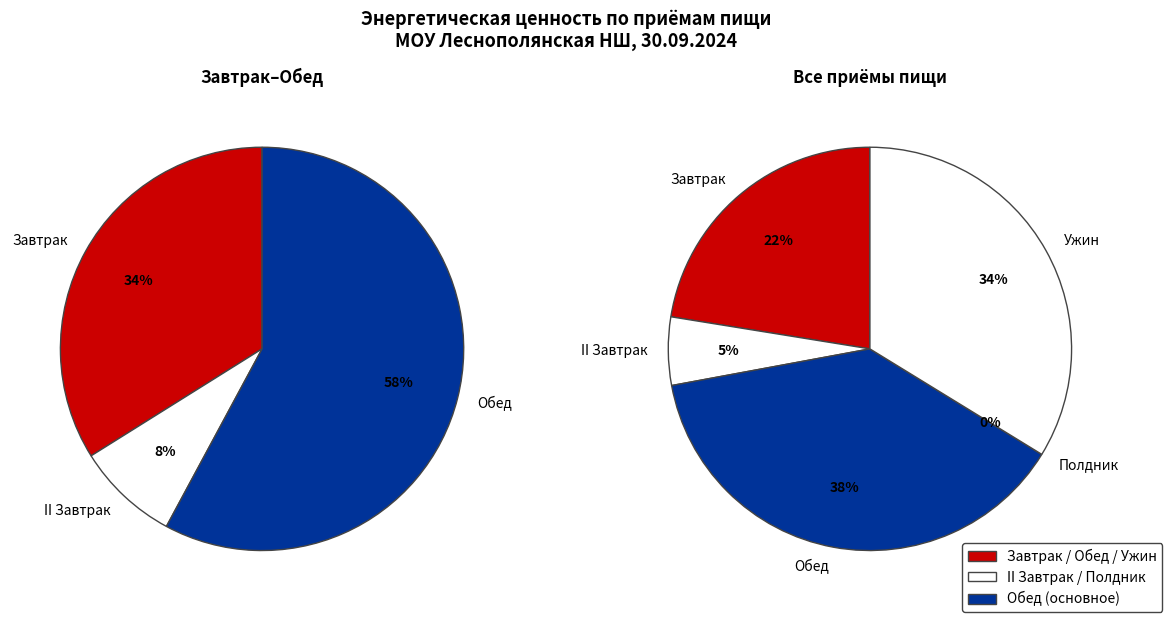

Does any single category account for the majority?

No